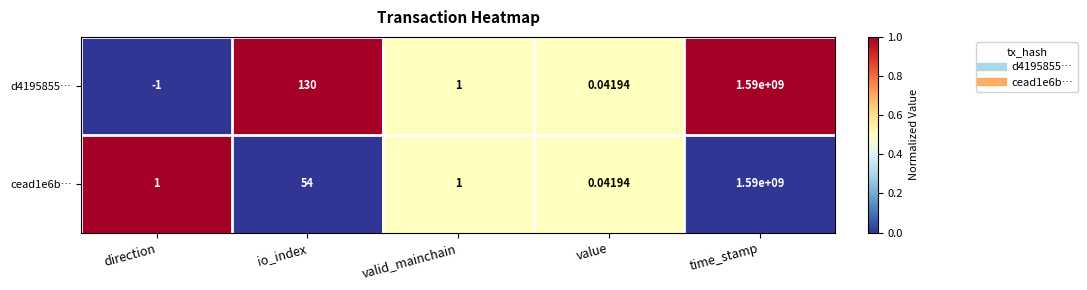

At which label does cead1e6b… reach its minimum?

value